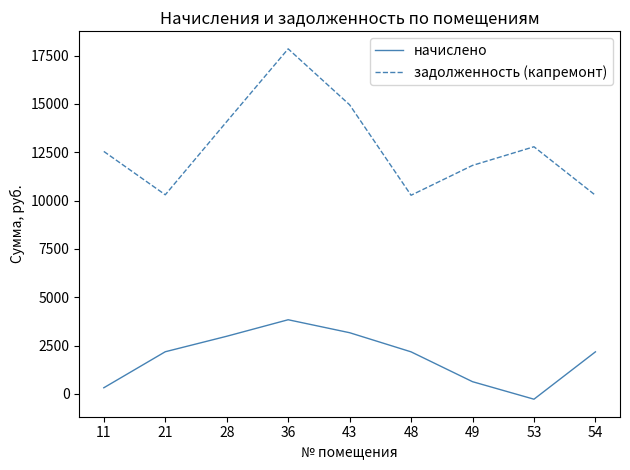

True or false: задолженность (капремонт) has a value of 14914.5 at 48.

False